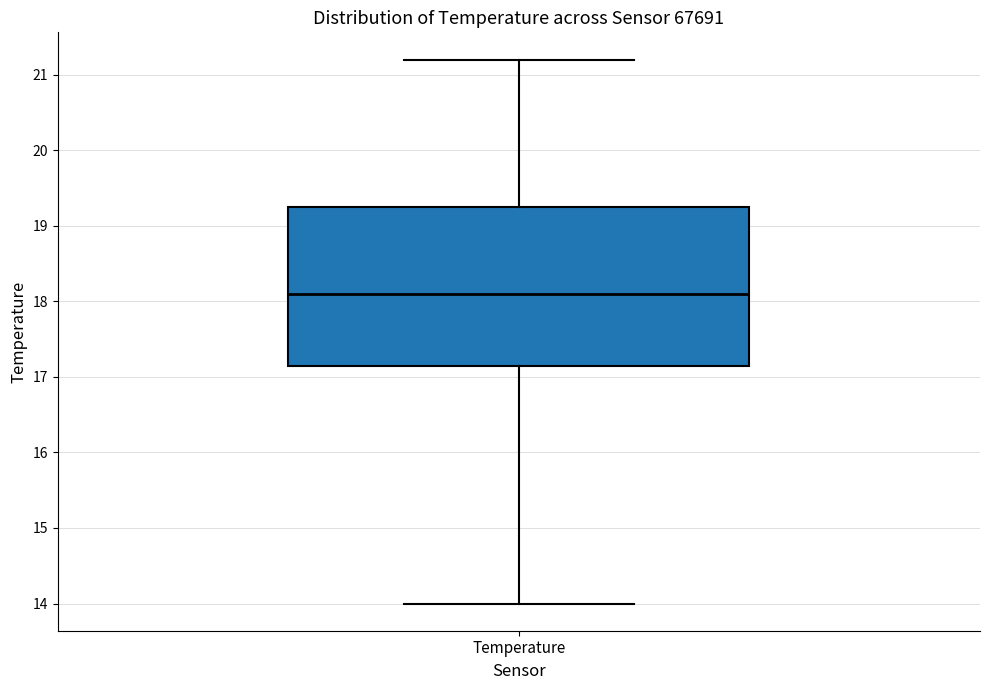

Where does the lower whisker of the box for Temperature end on the y-axis? The values are not printed on the chart, so give them approximately, as read against the axis.

14.0